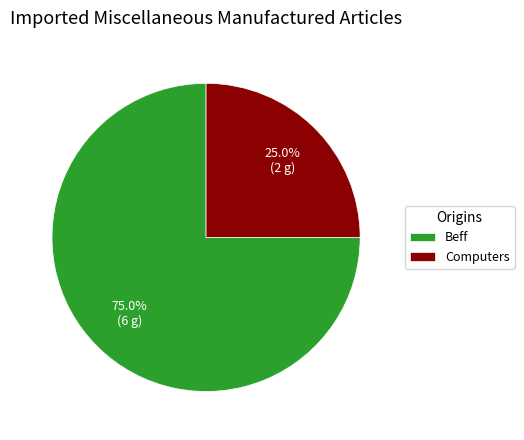

The Beff slice represents 75% of the pie. True or false?

True